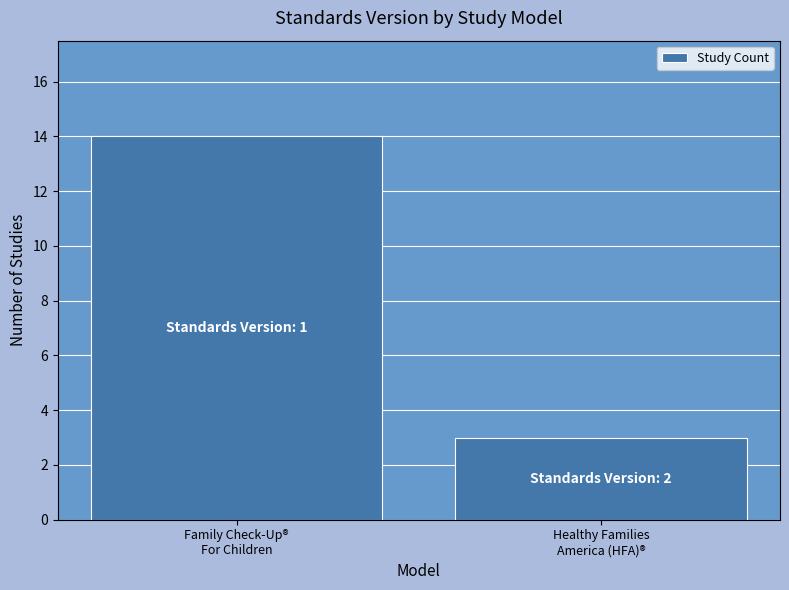

What is the sum of all values?

17